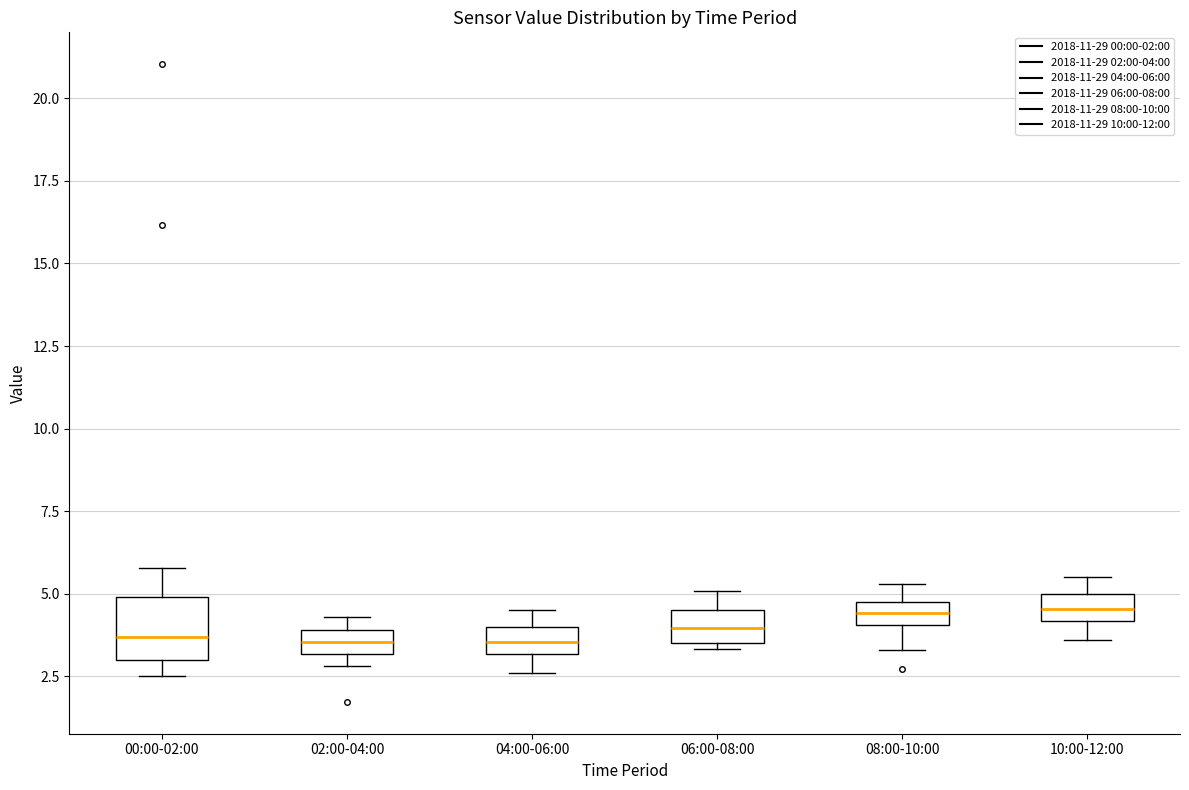

Where does the median line of the box for 02:00-04:00 sit on the y-axis? The values are not printed on the chart, so give them approximately, as read against the axis.

3.5